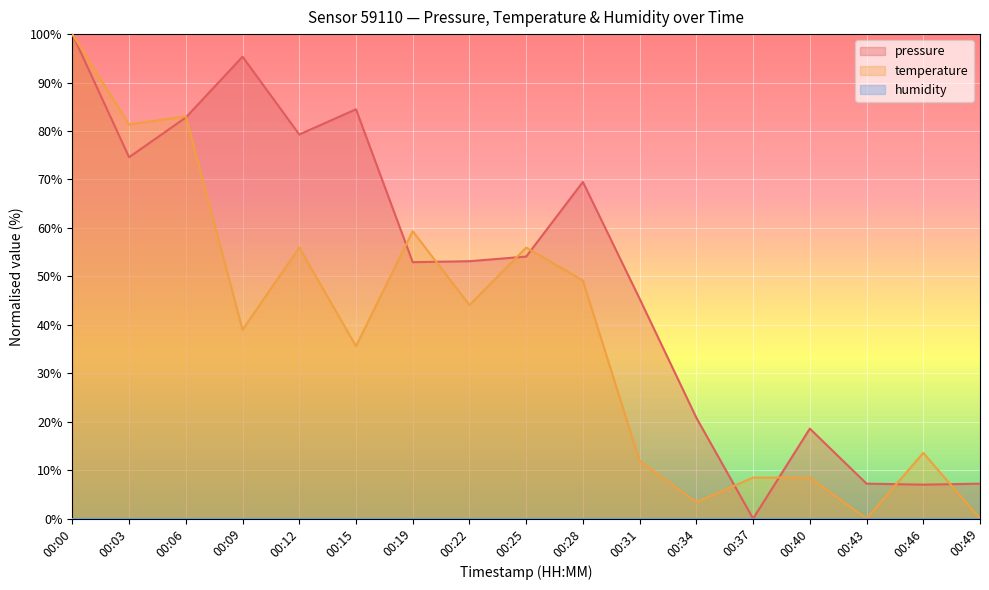

At which category does the chart reach its minimum across all series?

00:37